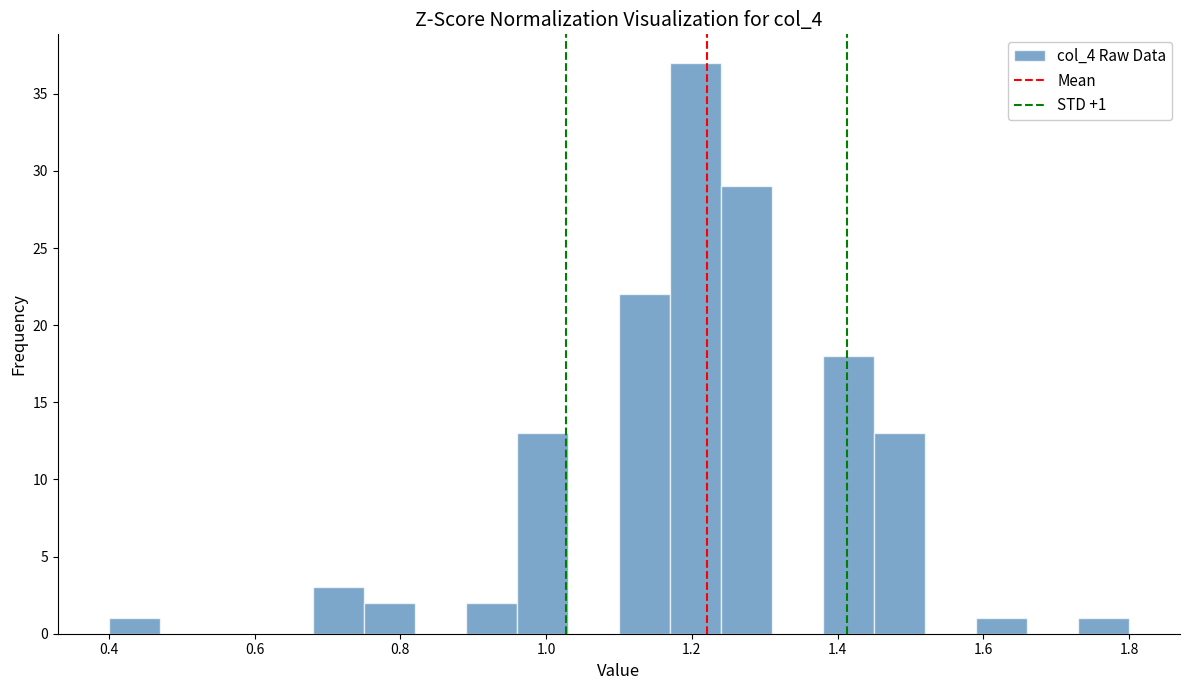

Read against the x-axis, roughly where is the centre of the tallest bar?

1.20